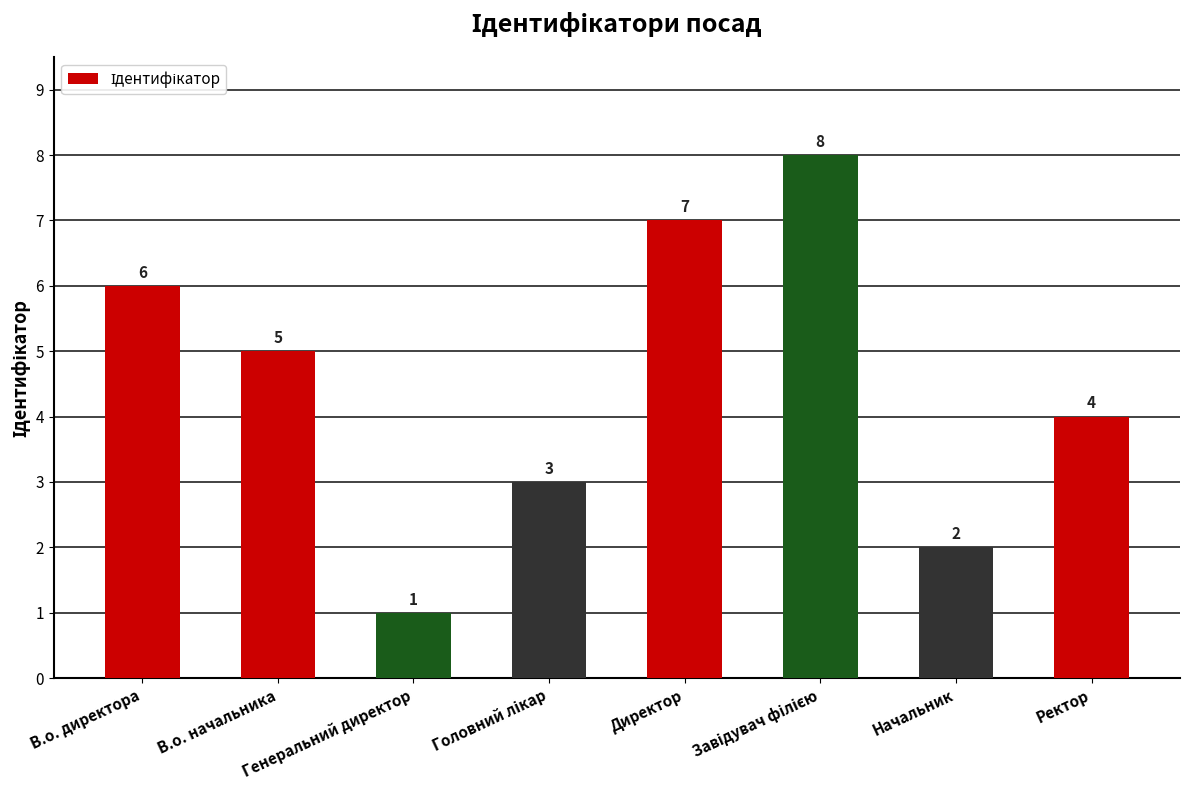

What is the maximum value shown in the chart?

8